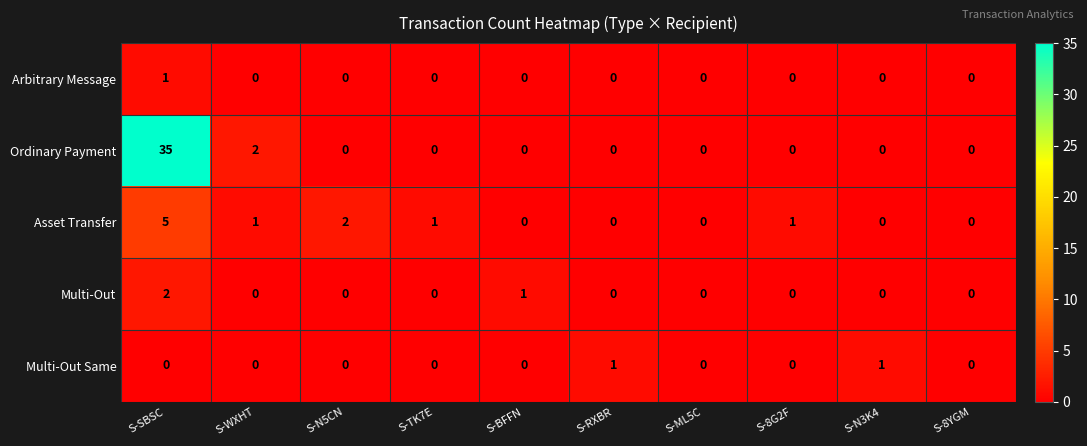

What is the maximum value shown in the chart?

35